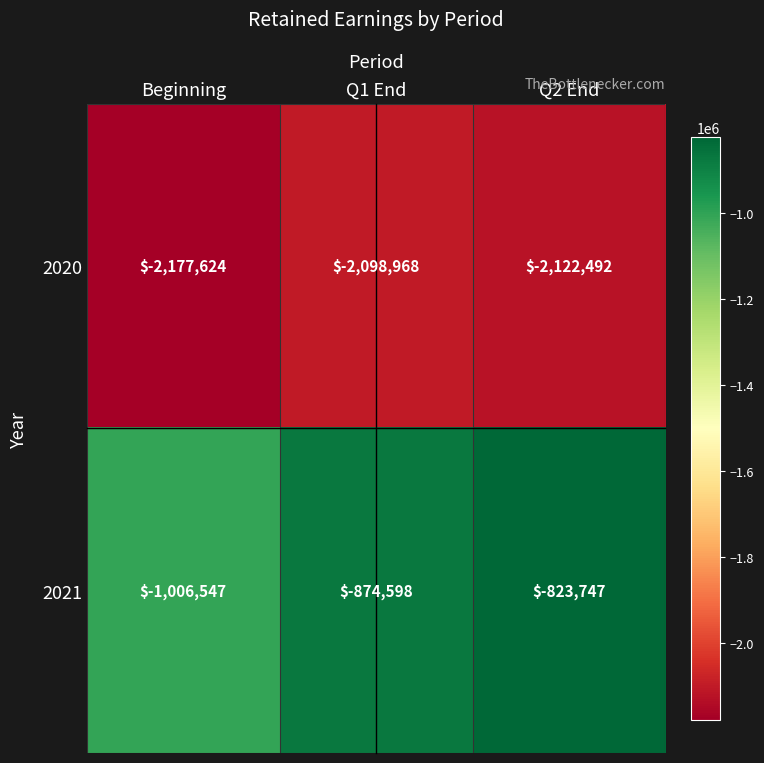

Reading left to right, extract all data points from this chart.

2020: -2177624	-2098968	-2122492
2021: -1006547	-874598	-823747